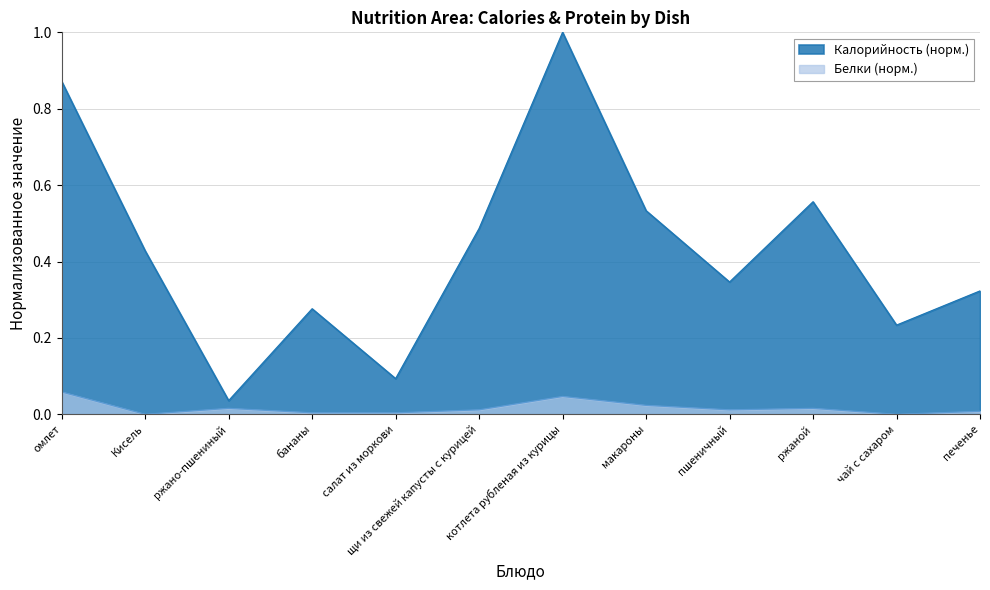

Reading left to right, extract all data points from this chart.

Калорийность: омлет=0.9	Кисель=0.4	ржано-пшениный=0.0	бананы=0.3	салат из моркови=0.1	щи из свежей капусты с курицей=0.5	котлета рубленая из курицы=1.0	макароны=0.5	пшеничный=0.3	ржаной=0.6	чай с сахаром=0.2	печенье=0.3
Белки: омлет=0.1	Кисель=0.0	ржано-пшениный=0.0	бананы=0.0	салат из моркови=0.0	щи из свежей капусты с курицей=0.0	котлета рубленая из курицы=0.0	макароны=0.0	пшеничный=0.0	ржаной=0.0	чай с сахаром=0.0	печенье=0.0